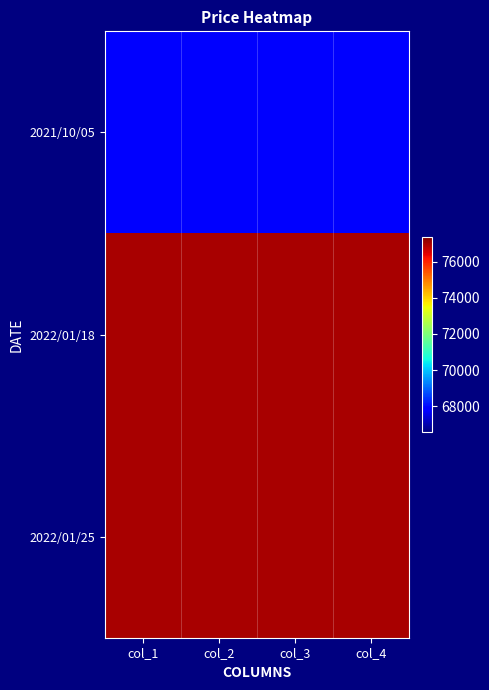

Reading left to right, what are all the values shown in this chart?

2021/10/05: col_1=67900	col_2=67900	col_3=67900	col_4=67900
2022/01/18: col_1=77000	col_2=77000	col_3=77000	col_4=77000
2022/01/25: col_1=77000	col_2=77000	col_3=77000	col_4=77000